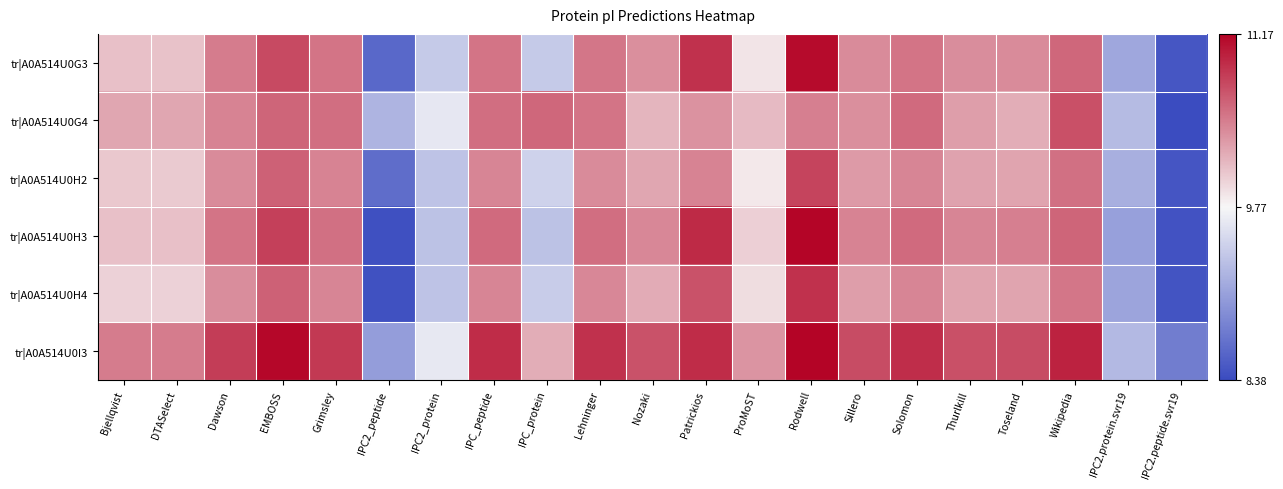

Which label corresponds to the smallest value in the chart?

IPC2.peptide.svr19